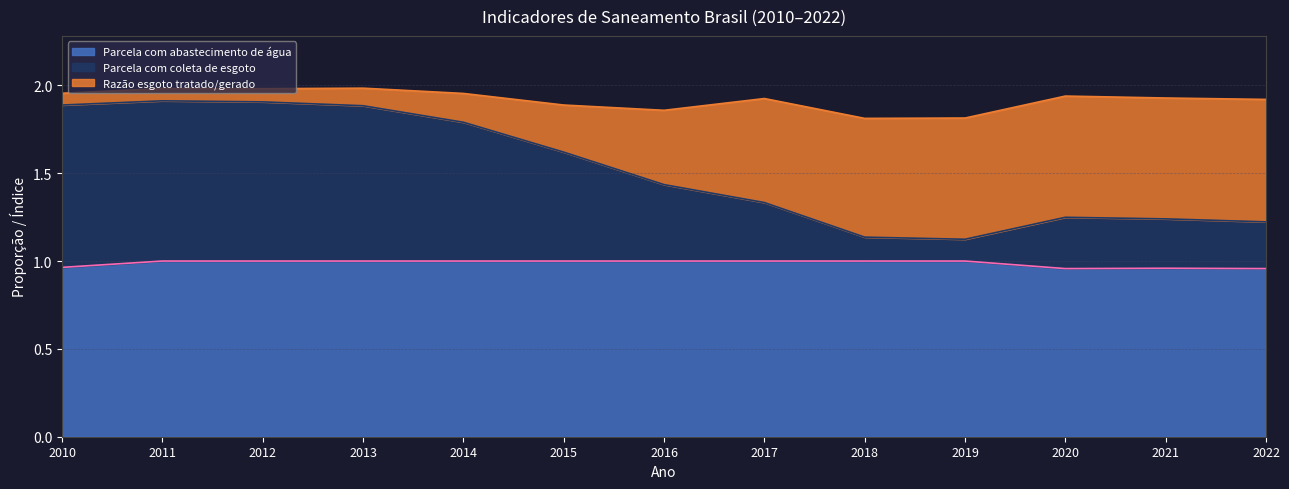

True or false: Parcela com abastecimento de água and Parcela com coleta de esgoto cross at least once.

False